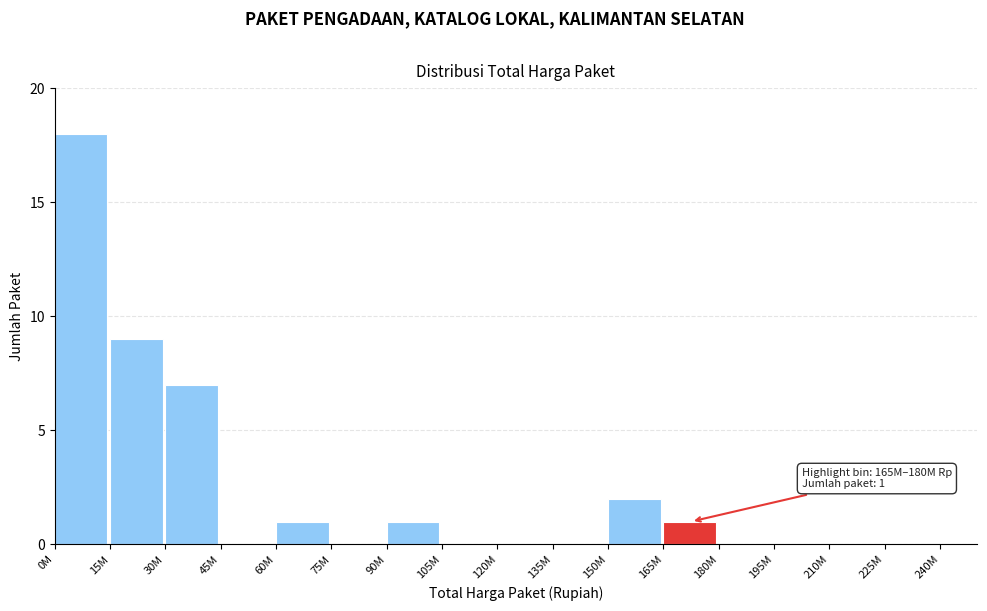

Reading left to right, list all the values displayed in this chart.

0M=18	15M=9	30M=7	45M=0	60M=1	75M=0	90M=1	105M=0	120M=0	135M=0	150M=2	165M=1	180M=0	195M=0	210M=0	225M=0